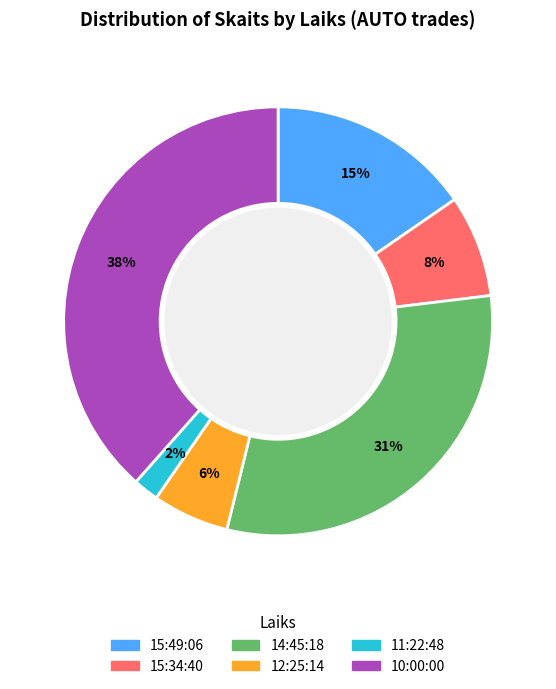

Which has a higher value, 15:34:40 or 10:00:00?

10:00:00